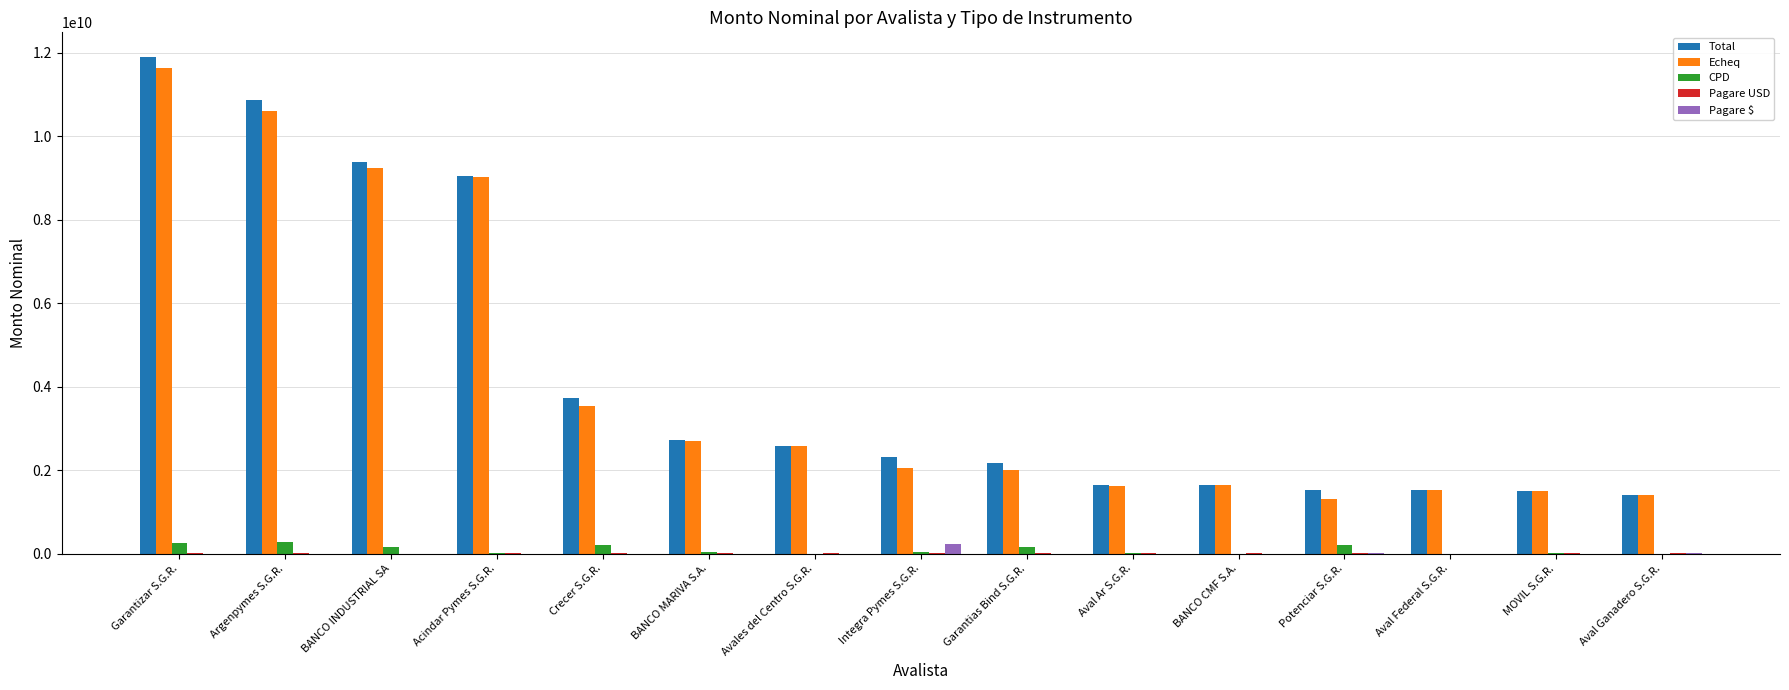

How many groups of bars are there?

15